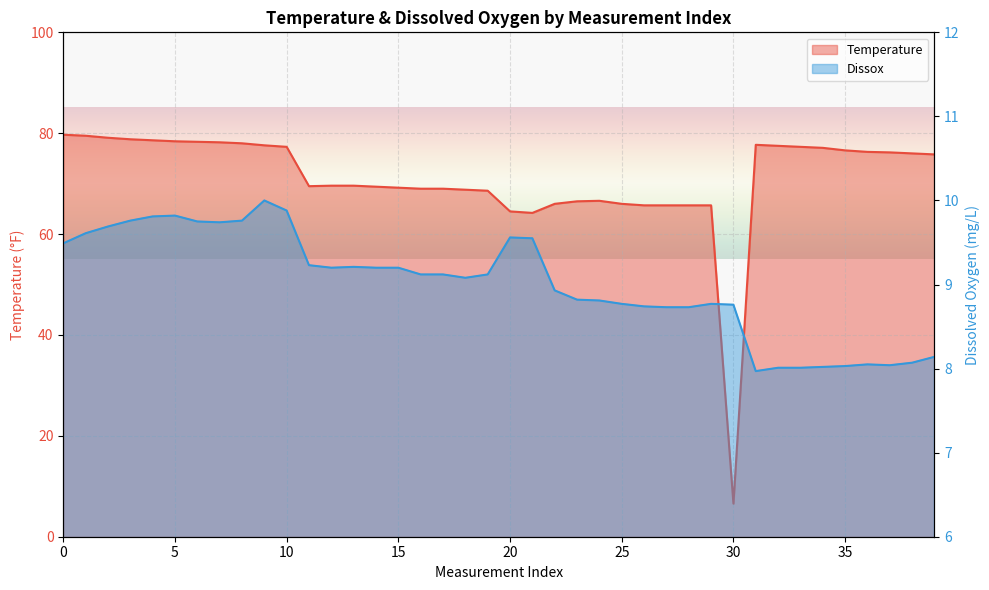

What is the label of the 32nd point from the left?

31